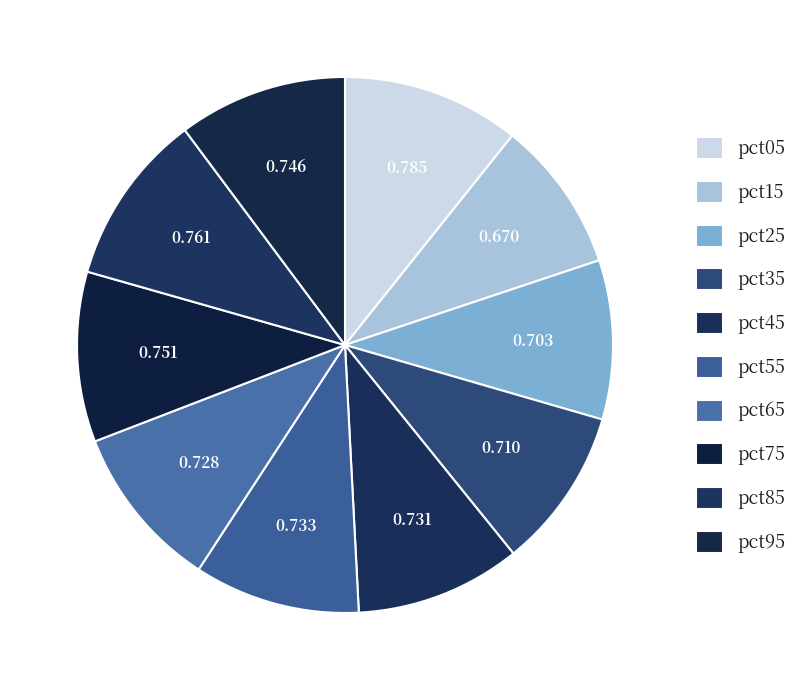

To the nearest percent, what percentage of the pie is pct15?

9%